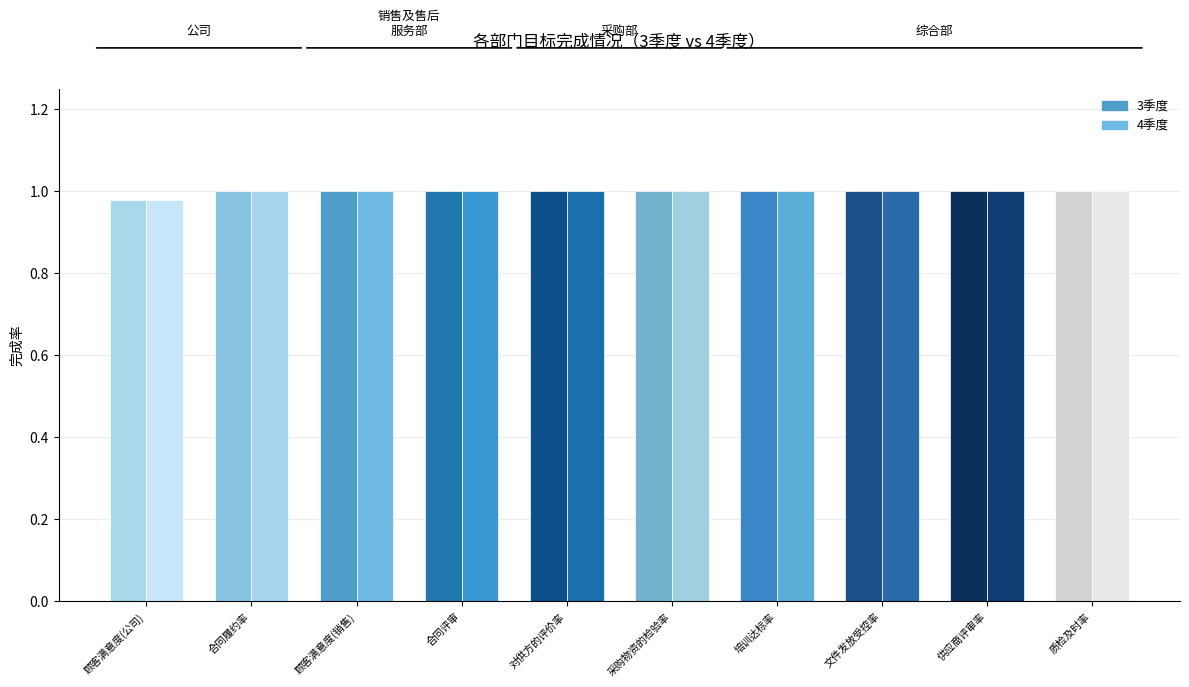

The 4季度 series shows 1.0 at 合同评审. True or false?

True